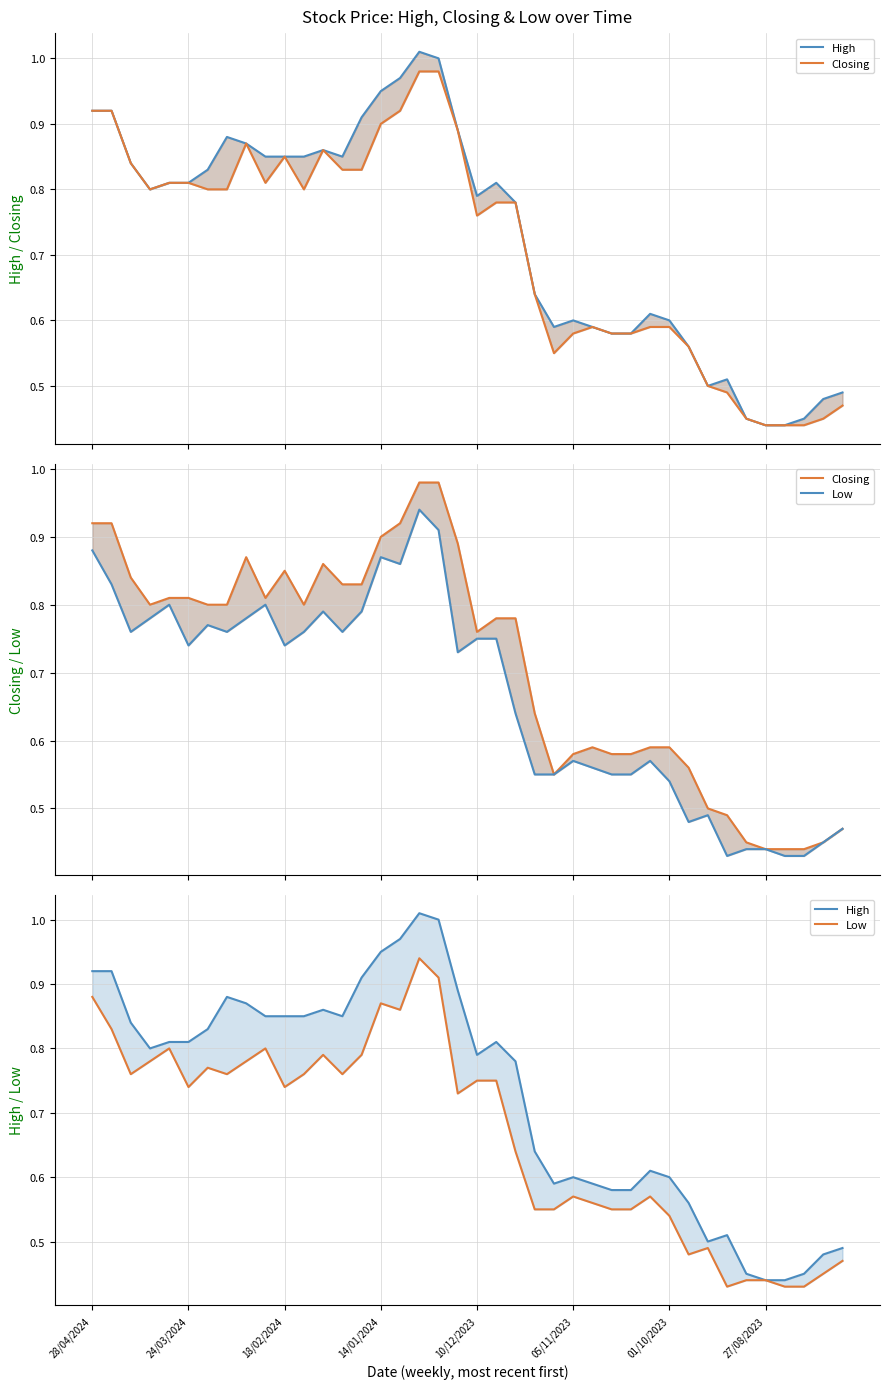

Which series has the largest total across all categories?

High